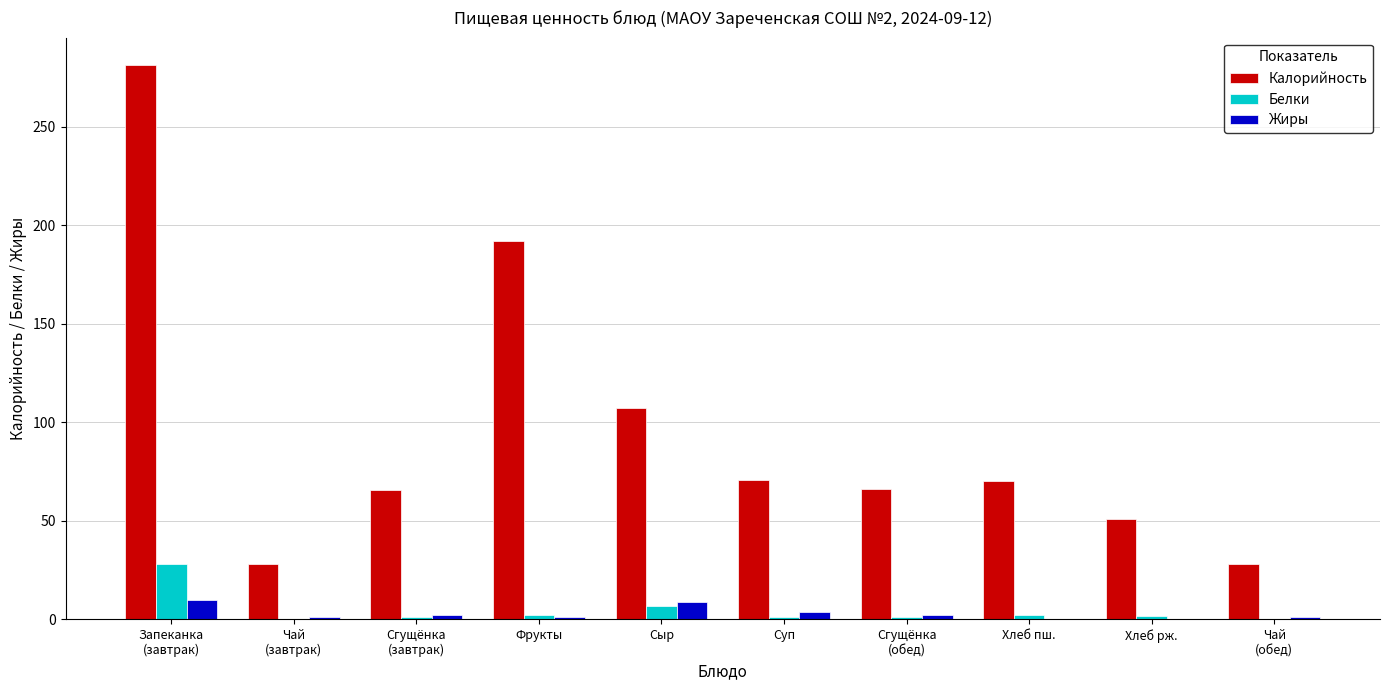

Read the Калорийность value at Сыр.

107.5